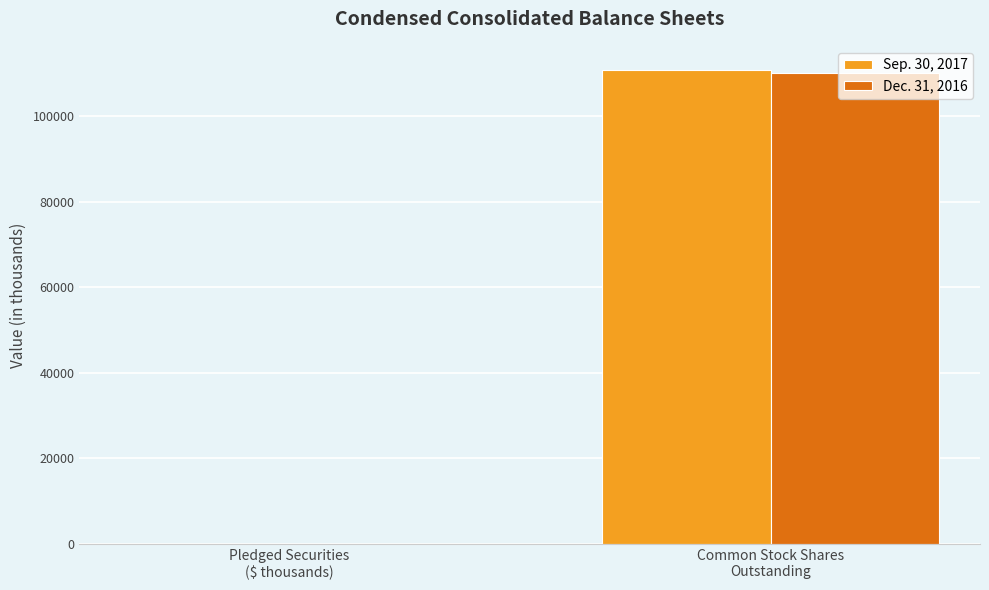

What is the total value across all series at Common Stock Shares
Outstanding?

220761.0